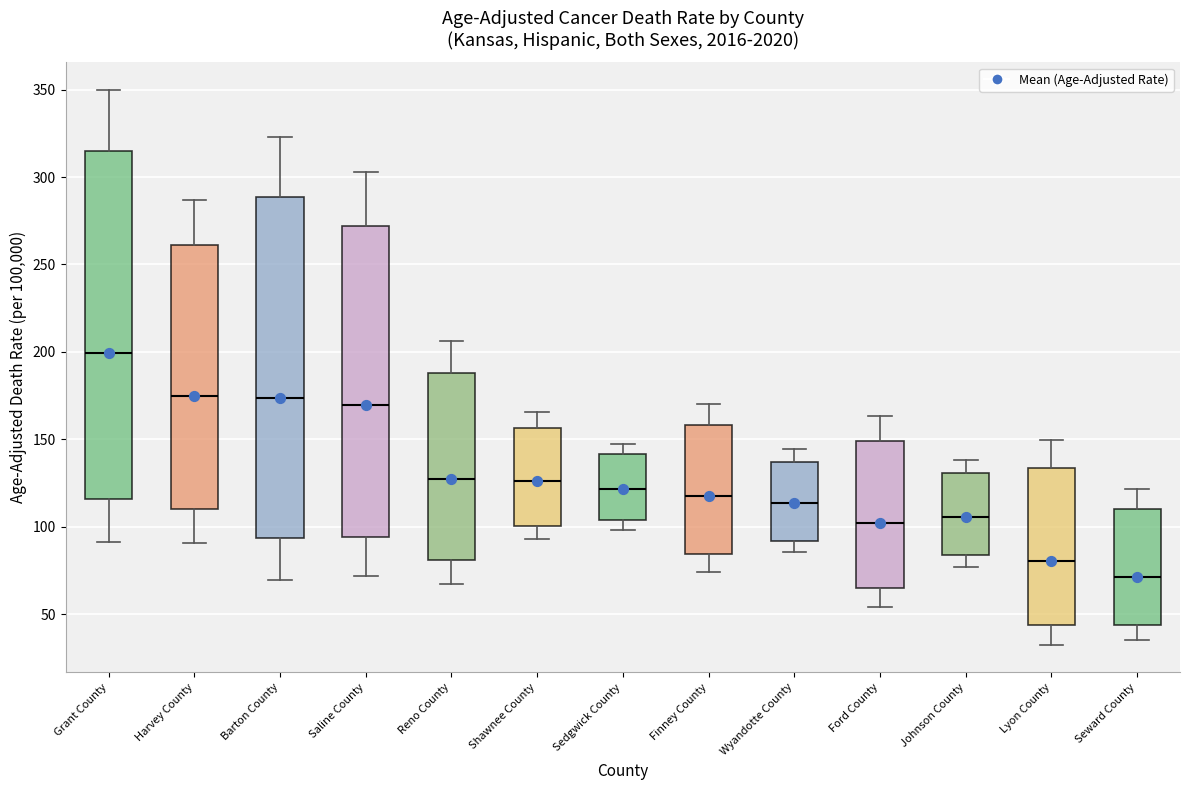

Reading left to right, read every box against the y-axis: the position of its median line, the range the box covers, and the ends of its whiskers. The values are not printed on the chart, so give them approximately, as read against the axis.

Grant County: median 200, box 115 to 315, whiskers 90 to 350
Harvey County: median 175, box 110 to 260, whiskers 90 to 285
Barton County: median 175, box 95 to 290, whiskers 70 to 325
Saline County: median 170, box 95 to 270, whiskers 70 to 305
Reno County: median 125, box 80 to 190, whiskers 65 to 205
Shawnee County: median 125, box 100 to 155, whiskers 95 to 165
Sedgwick County: median 120, box 105 to 140, whiskers 100 to 145
Finney County: median 120, box 85 to 160, whiskers 75 to 170
Wyandotte County: median 115, box 90 to 135, whiskers 85 to 145
Ford County: median 100, box 65 to 150, whiskers 55 to 165
Johnson County: median 105, box 85 to 130, whiskers 75 to 140
Lyon County: median 80, box 45 to 135, whiskers 35 to 150
Seward County: median 70, box 45 to 110, whiskers 35 to 120